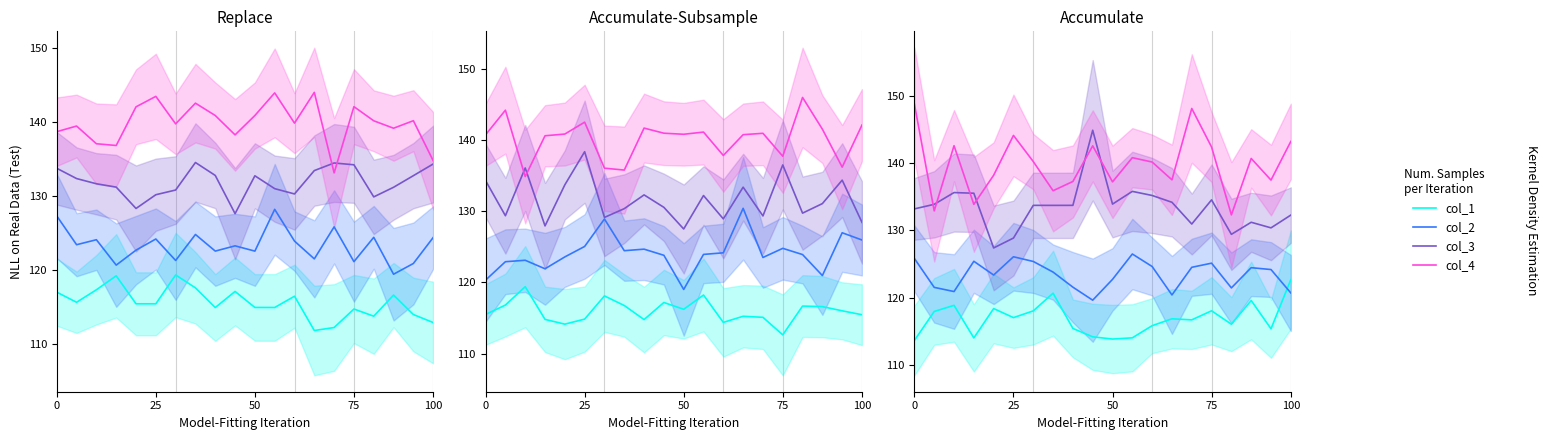

List the series in order of their overall mean, highest first.

col_4, col_3, col_2, col_1